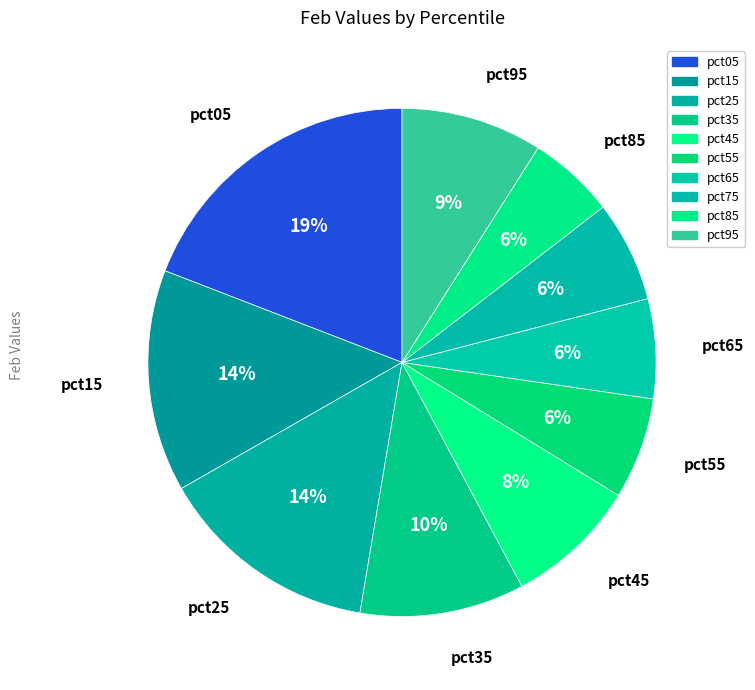

To the nearest percent, what percentage of the pie is pct75?

6%